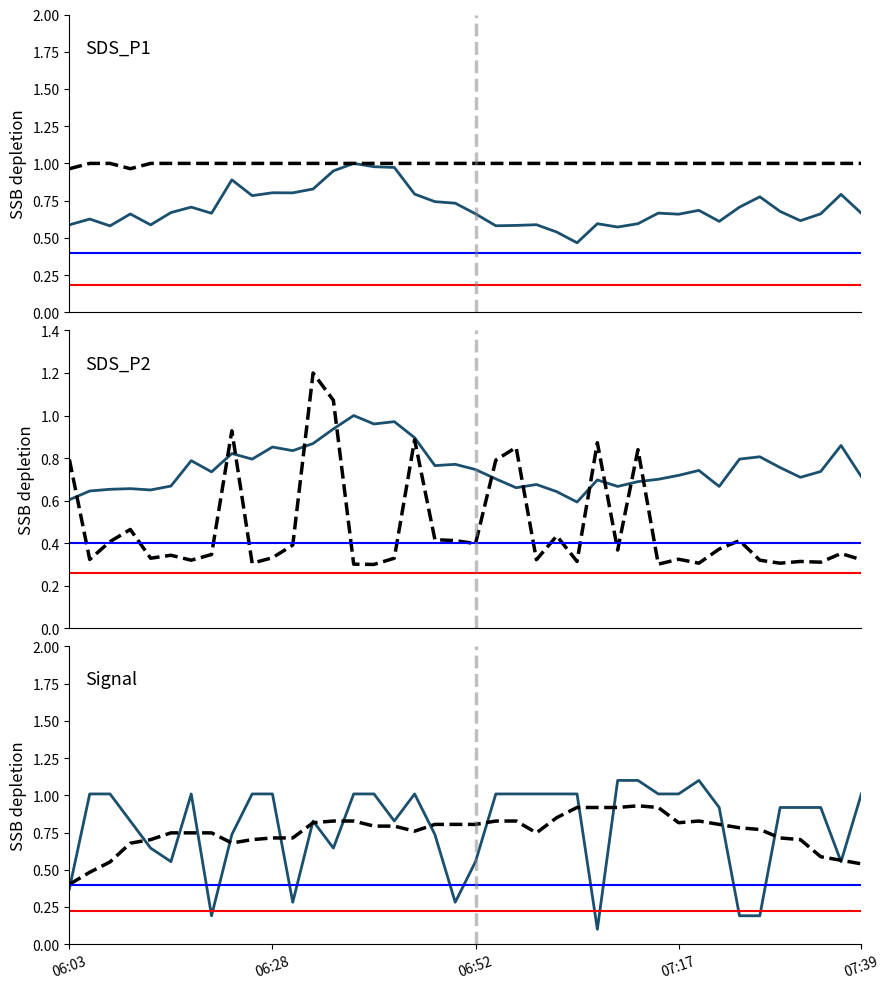

What is the label of the 27th point from the right?

06:35